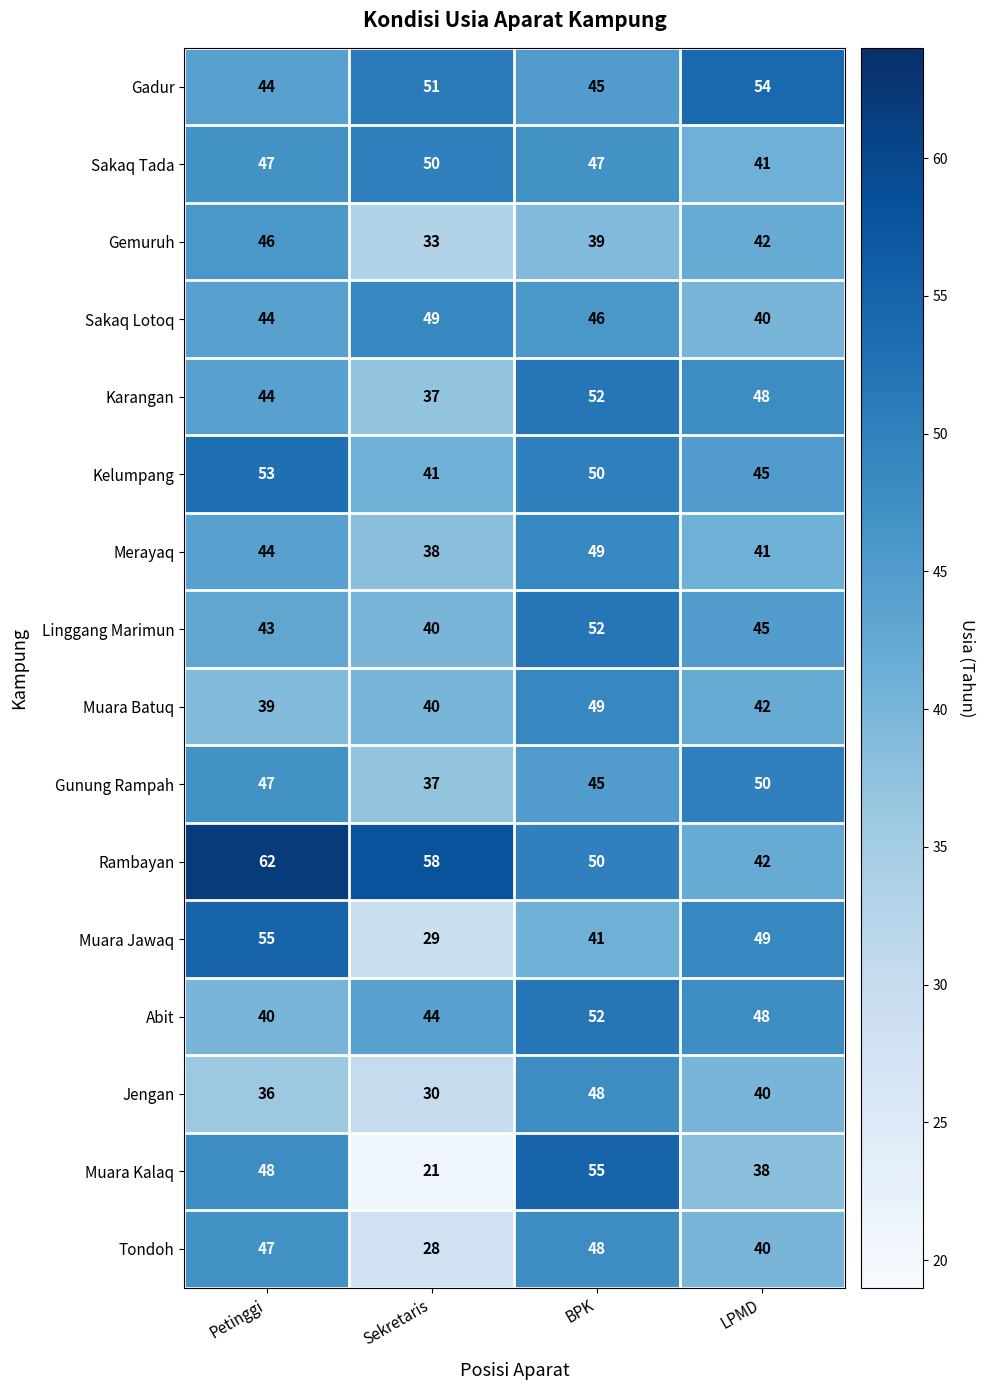

How many series are shown in this chart?

16